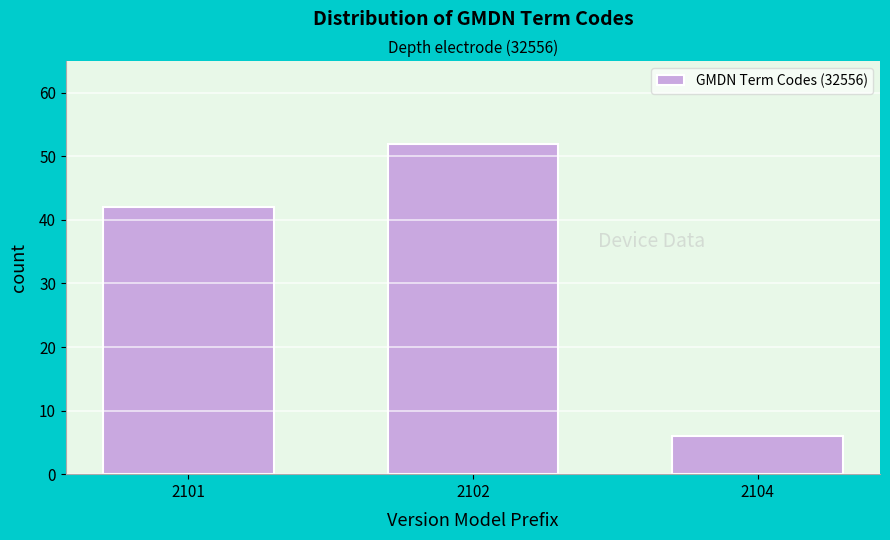

Reading left to right, transcribe all the data shown in this chart.

2101=42	2102=52	2104=6